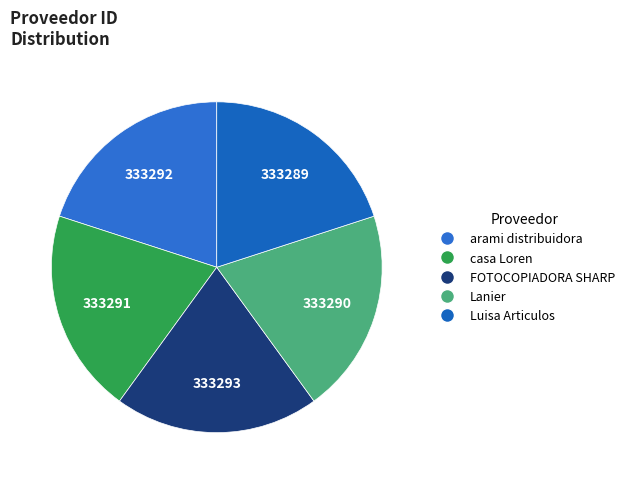

Does casa Loren represent more than half of the total?

No